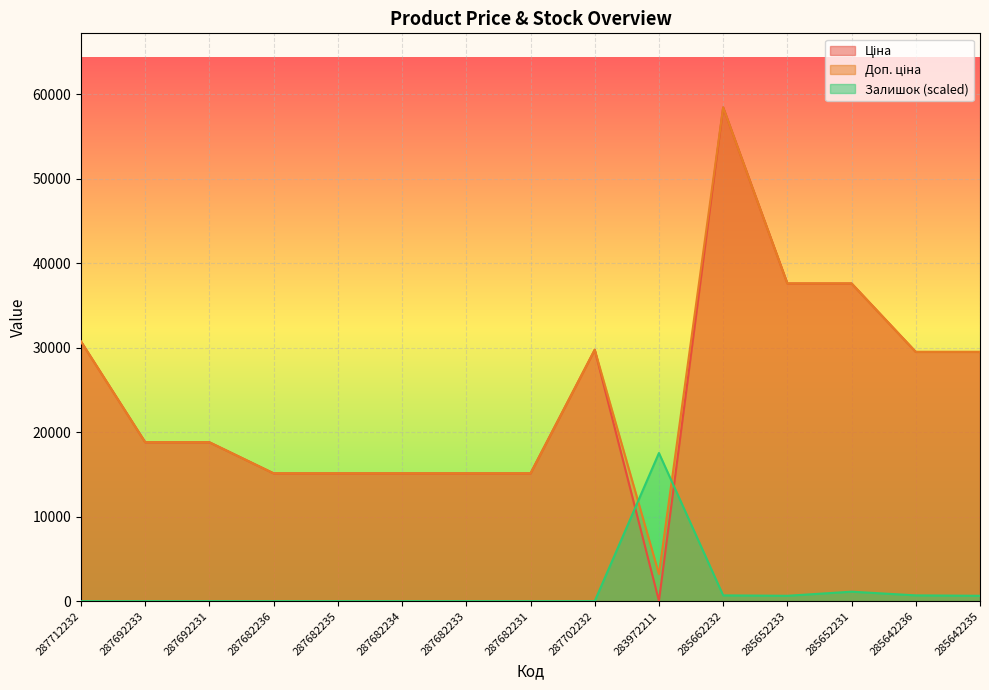

How many data points in Ціна are less than 18796?

6